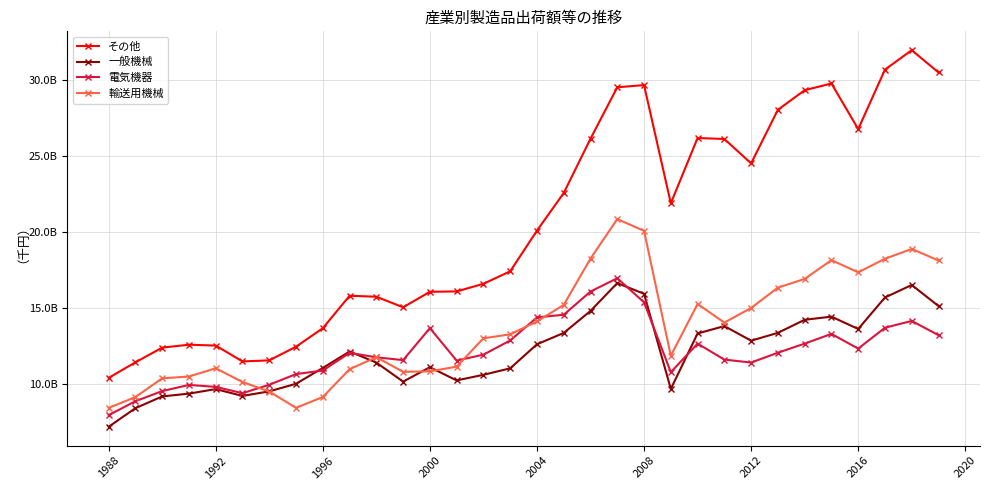

What are all the series names shown in the legend?

その他, 一般機械, 電気機器, 輸送用機械